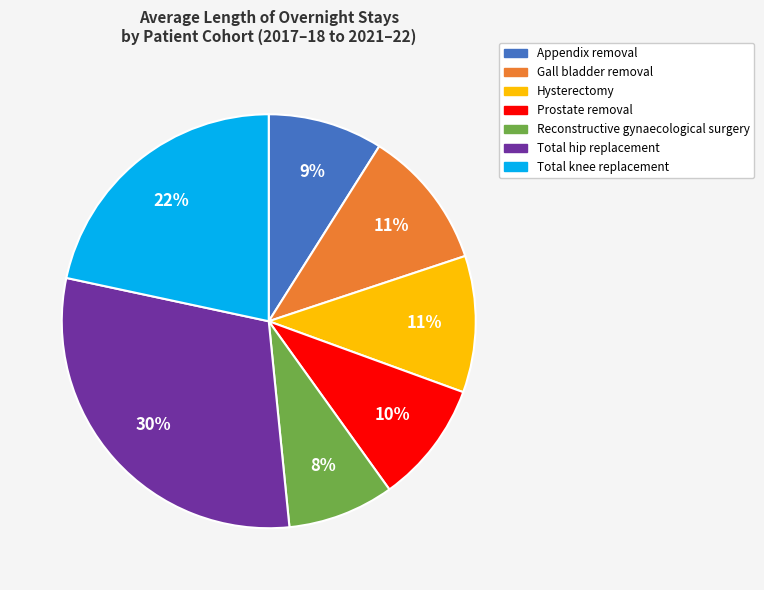

To the nearest percent, what is the difference between the largest and smallest slice percentages?

22%